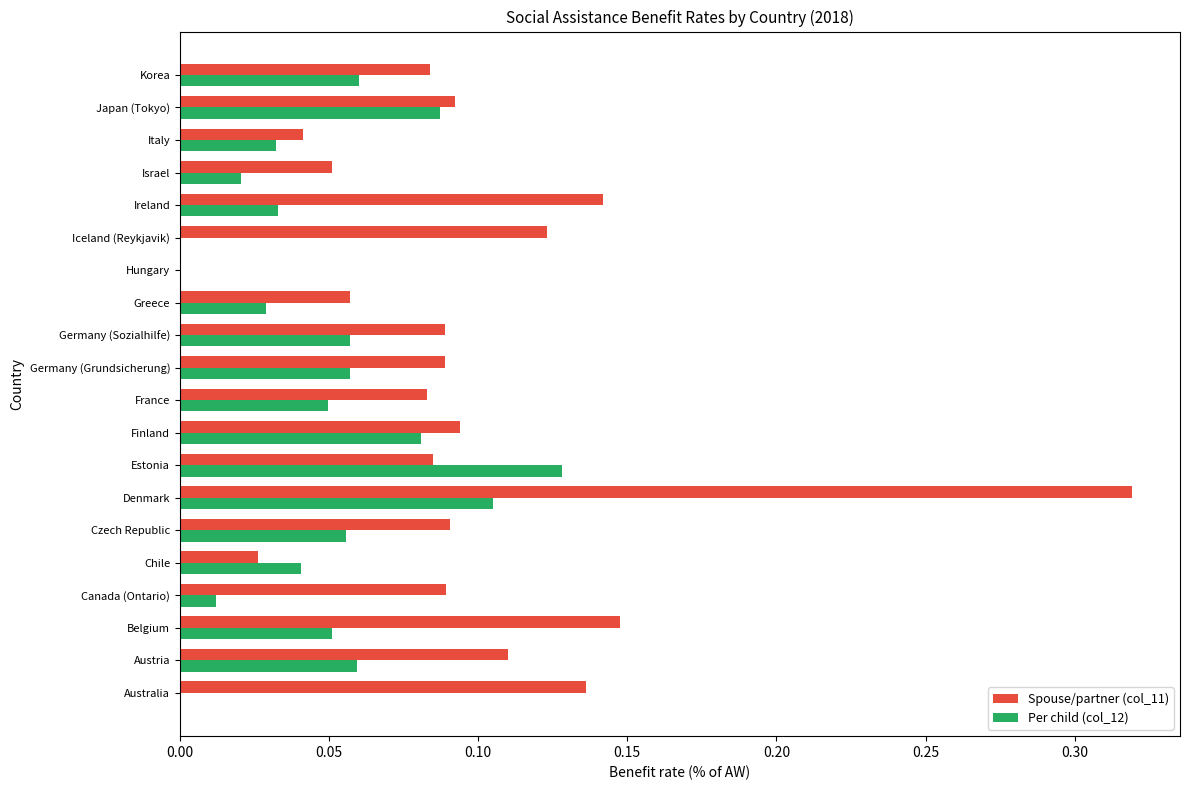

What is the sum of all Per child (col_12) values?

1.0